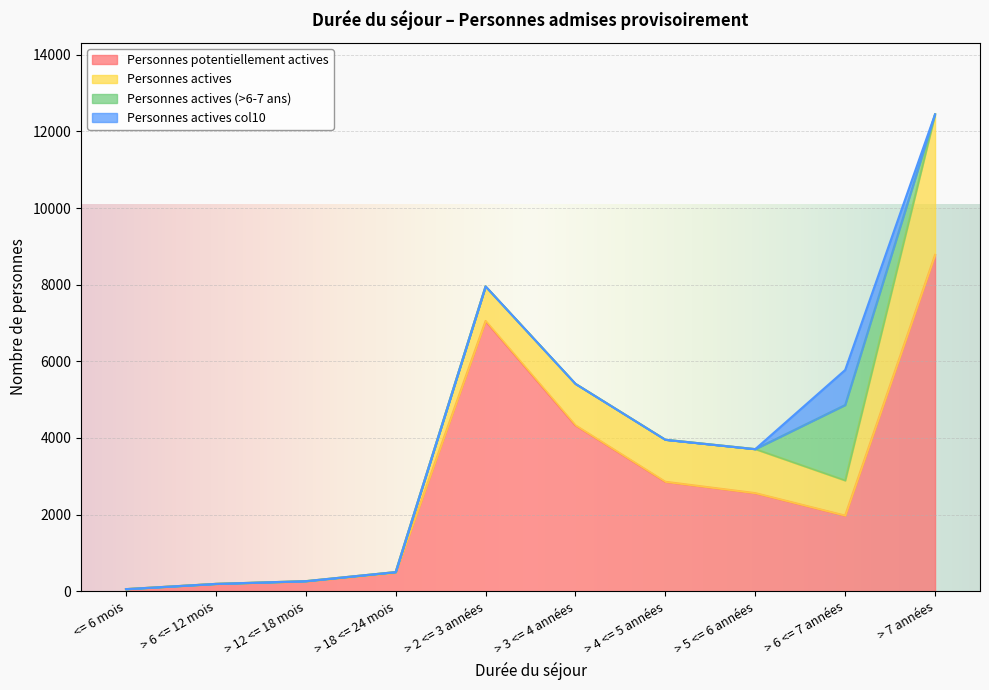

Reading left to right, list all the values displayed in this chart.

Personnes potentiellement actives: <= 6 mois=52	> 6 <= 12 mois=189	> 12 <= 18 mois=254	> 18 <= 24 mois=480	> 2 <= 3 années=7054	> 3 <= 4 années=4329	> 4 <= 5 années=2856	> 5 <= 6 années=2560	> 6 <= 7 années=1973	> 7 années=8779
Personnes actives: <= 6 mois=2	> 6 <= 12 mois=2	> 12 <= 18 mois=8	> 18 <= 24 mois=19	> 2 <= 3 années=901	> 3 <= 4 années=1083	> 4 <= 5 années=1097	> 5 <= 6 années=1148	> 6 <= 7 années=917	> 7 années=3668
Personnes actives (>6-7 ans): <= 6 mois=0	> 6 <= 12 mois=0	> 12 <= 18 mois=0	> 18 <= 24 mois=0	> 2 <= 3 années=0	> 3 <= 4 années=0	> 4 <= 5 années=0	> 5 <= 6 années=0	> 6 <= 7 années=1969	> 7 années=0
Personnes actives col10: <= 6 mois=0	> 6 <= 12 mois=0	> 12 <= 18 mois=0	> 18 <= 24 mois=0	> 2 <= 3 années=0	> 3 <= 4 années=0	> 4 <= 5 années=0	> 5 <= 6 années=0	> 6 <= 7 années=914	> 7 années=0